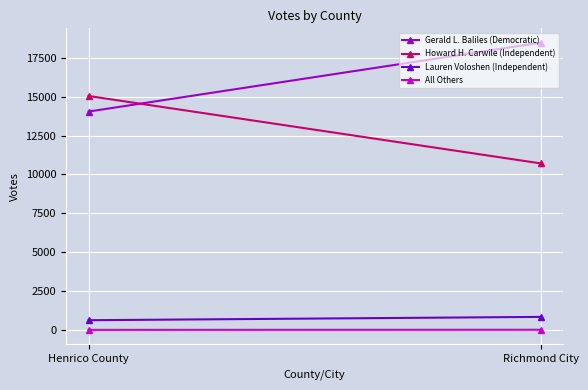

Count the Lauren Voloshen (Independent) values in the range 623 to 836.

2